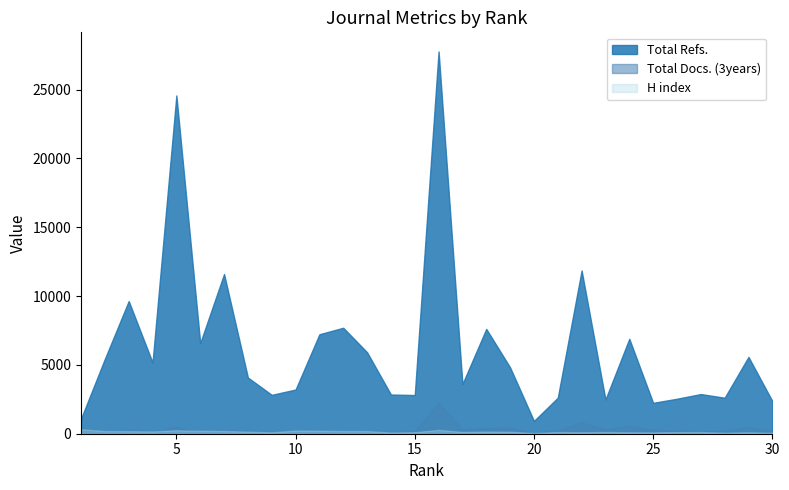

What is the total value across all series at 6?

6913